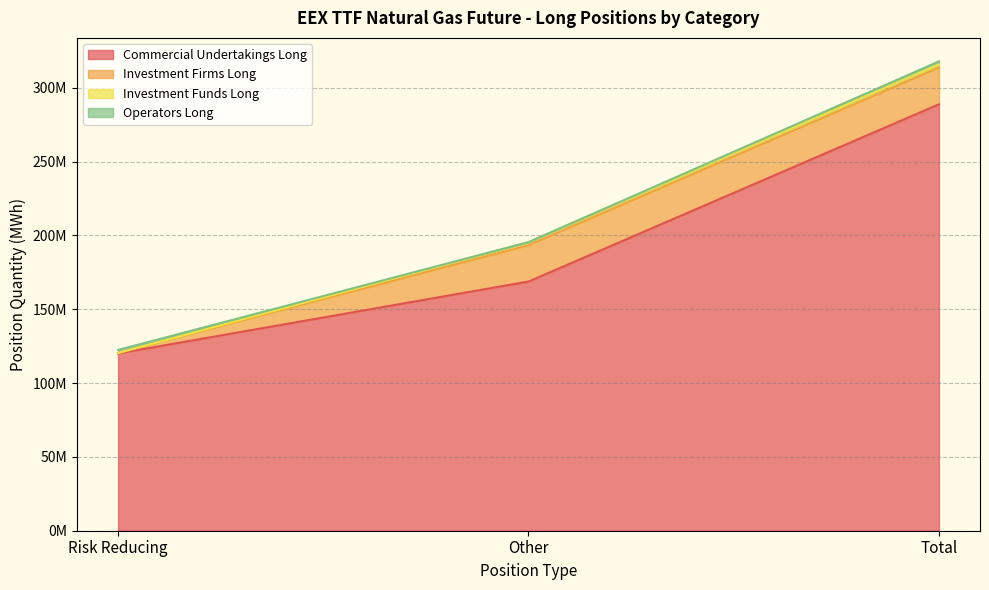

Which category has the lowest value across all series?

Risk Reducing